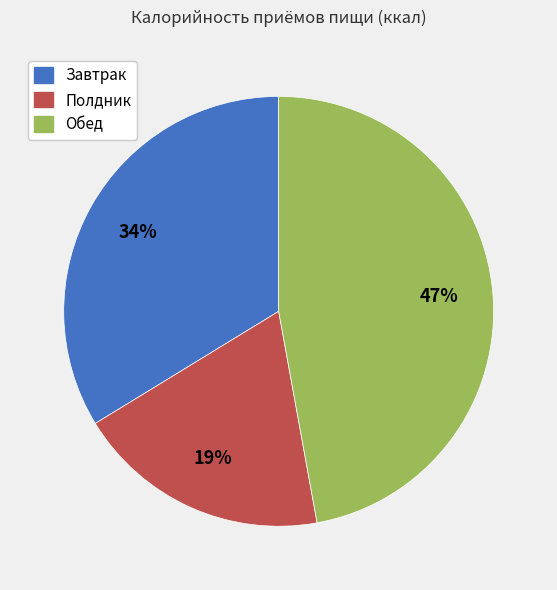

Is it true that Полдник is 32% of the pie?

False